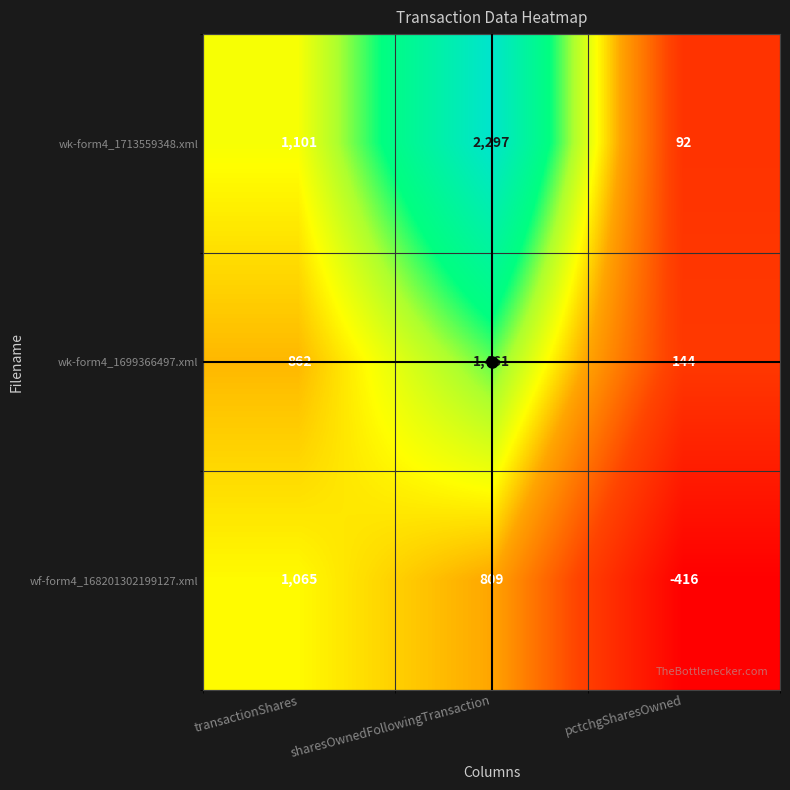

What is the difference between the highest and lowest values at transactionShares?

239